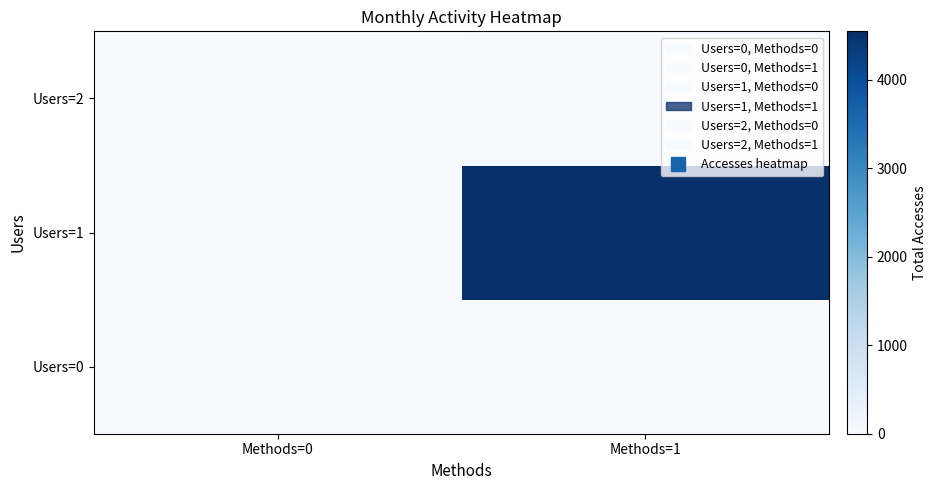

Rank the series at Methods=0 from highest to lowest value.

Users=0, Users=1, Users=2